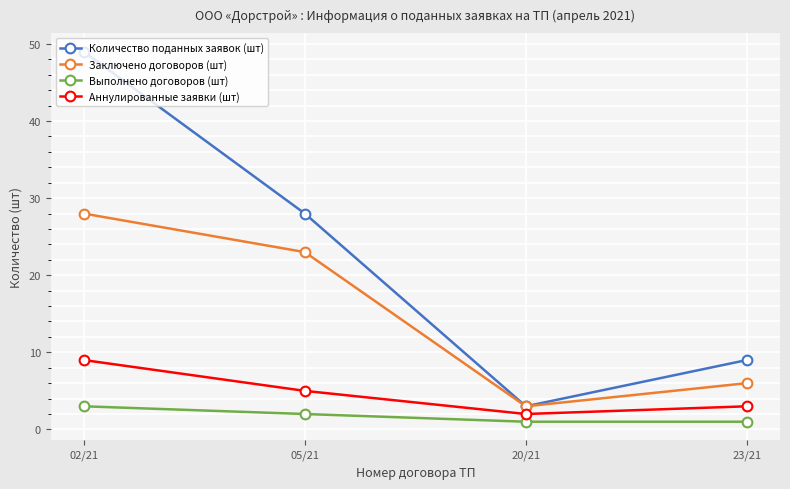

Where is the first local minimum for Количество поданных заявок (шт)?

20/21